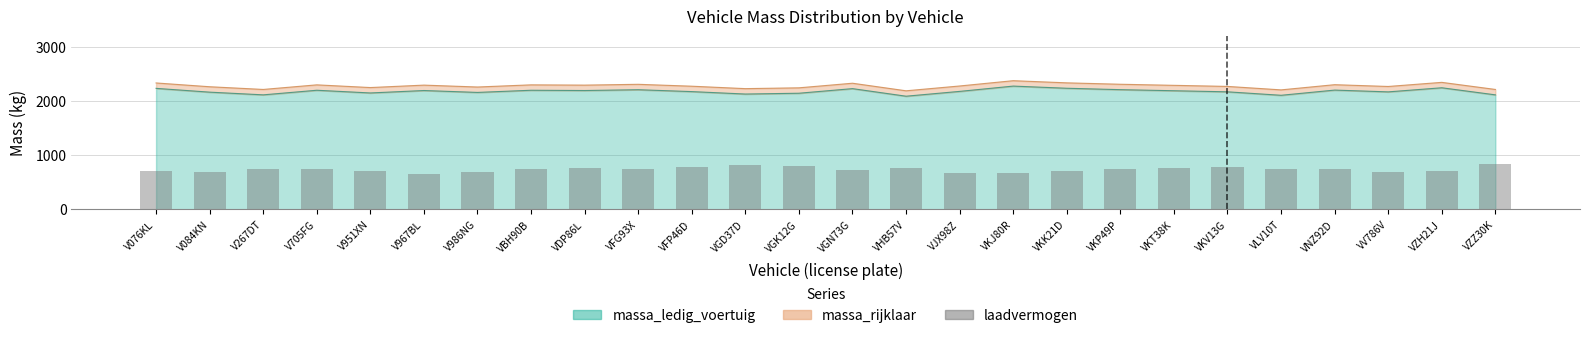

True or false: the data shows 476 at V267DT.

False